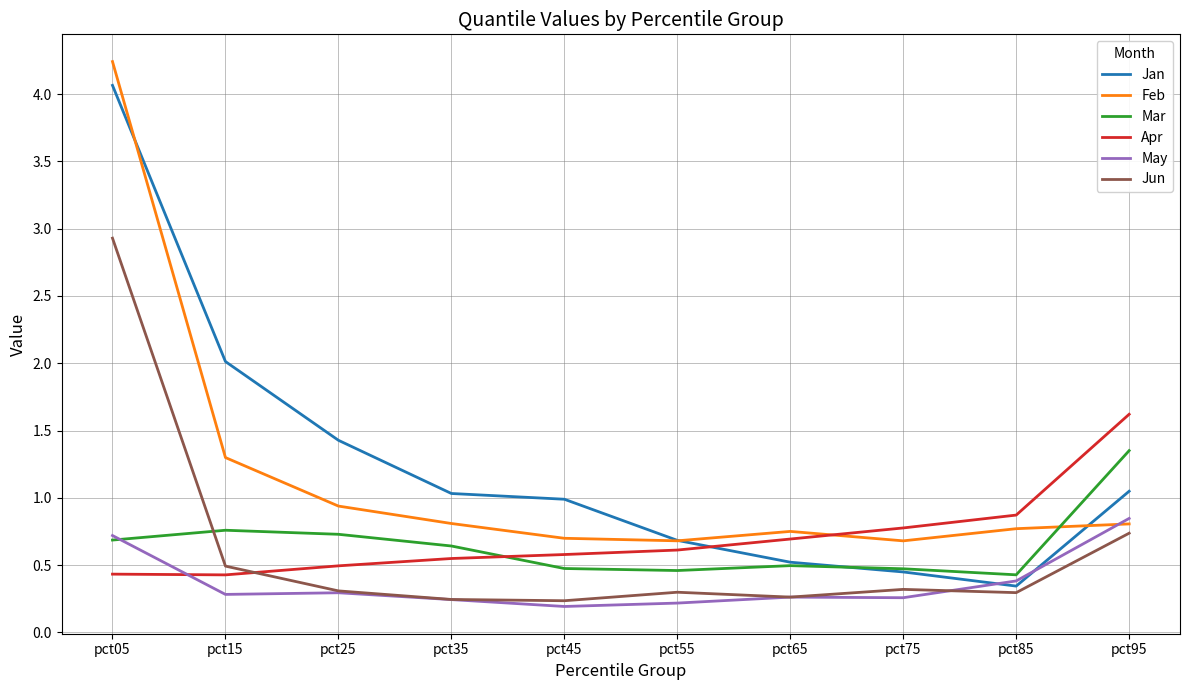

Is this an area chart (filled region under the line)?

No